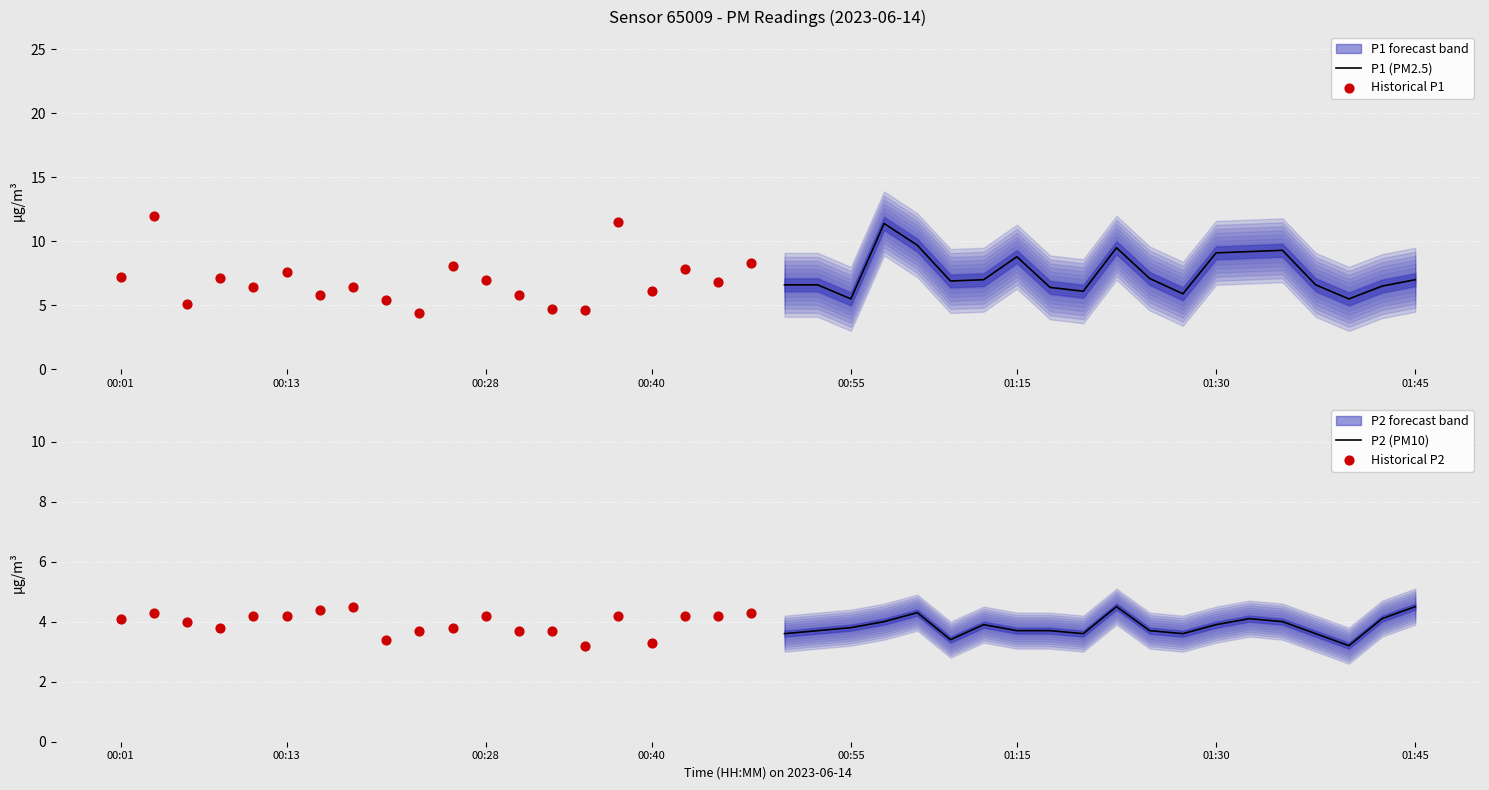

Which series reaches the maximum Y coordinate?

Historical P1